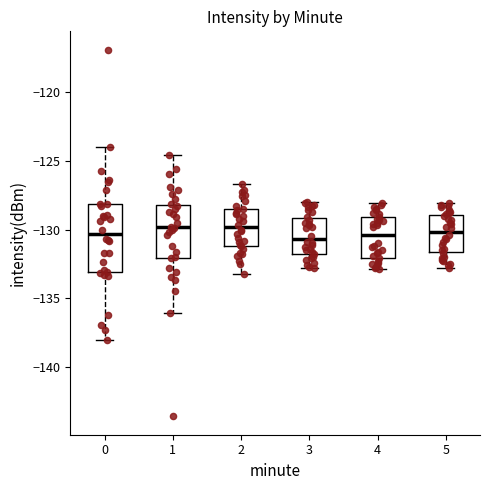

Reading left to right, read every box against the y-axis: the position of its median line, the range the box covers, and the ends of its whiskers. The values are not printed on the chart, so give them approximately, as read against the axis.

0: median -130.5, box -133.0 to -128.0, whiskers -138.0 to -124.0
1: median -130.0, box -132.0 to -128.0, whiskers -136.0 to -124.5
2: median -130.0, box -131.0 to -128.5, whiskers -133.0 to -126.5
3: median -130.5, box -131.5 to -129.0, whiskers -133.0 to -128.0
4: median -130.5, box -132.0 to -129.0, whiskers -133.0 to -128.0
5: median -130.0, box -131.5 to -129.0, whiskers -133.0 to -128.0